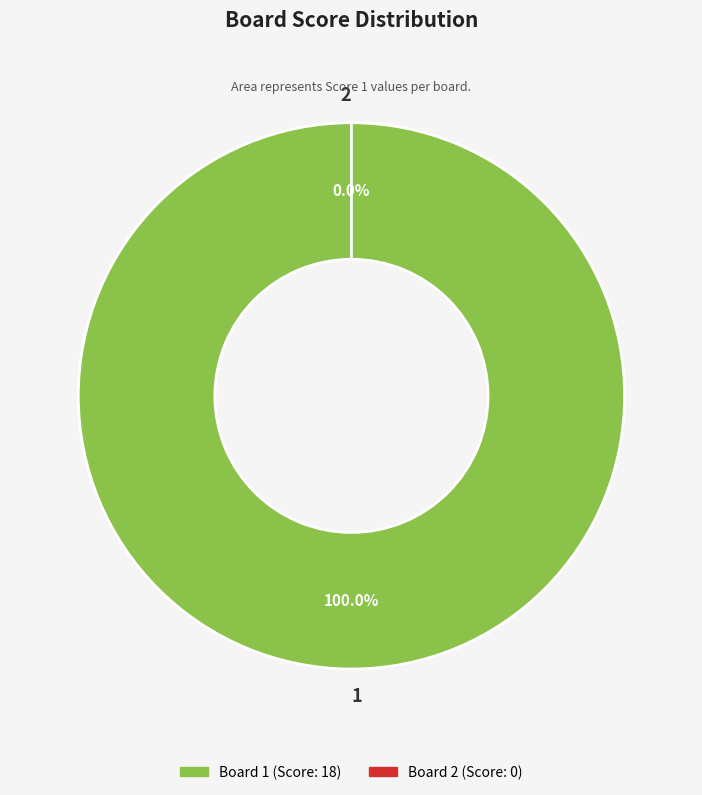

Combined, what portion of the pie is 1 and 2?

100.0%